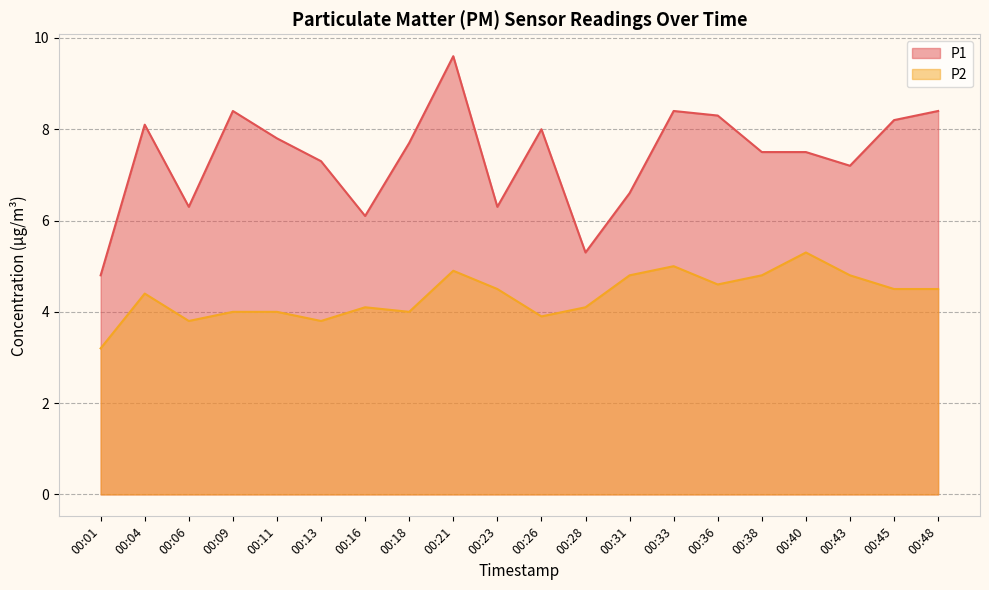

Reading left to right, extract all data points from this chart.

P1: 4.8	8.1	6.3	8.4	7.8	7.3	6.1	7.7	9.6	6.3	8.0	5.3	6.6	8.4	8.3	7.5	7.5	7.2	8.2	8.4
P2: 3.2	4.4	3.8	4.0	4.0	3.8	4.1	4.0	4.9	4.5	3.9	4.1	4.8	5.0	4.6	4.8	5.3	4.8	4.5	4.5